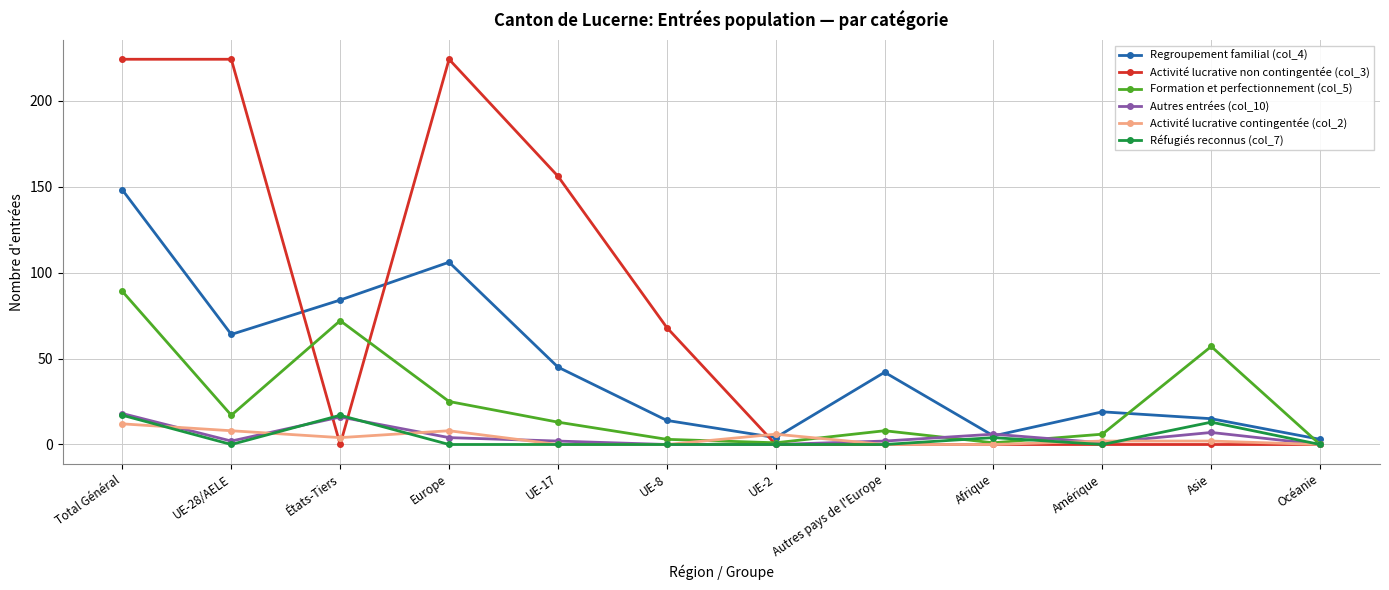

The value of Activité lucrative contingentée (col_2) at Océanie is 0. True or false?

True